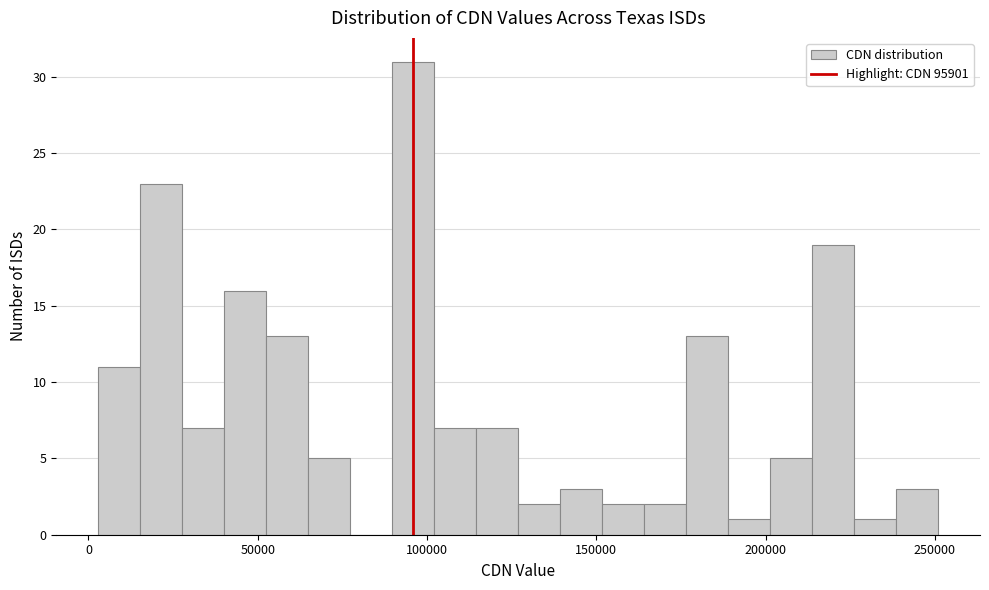

Around what value on the x-axis is the tallest bar? Give the approximate position of its centre, as read against the axis.

95000